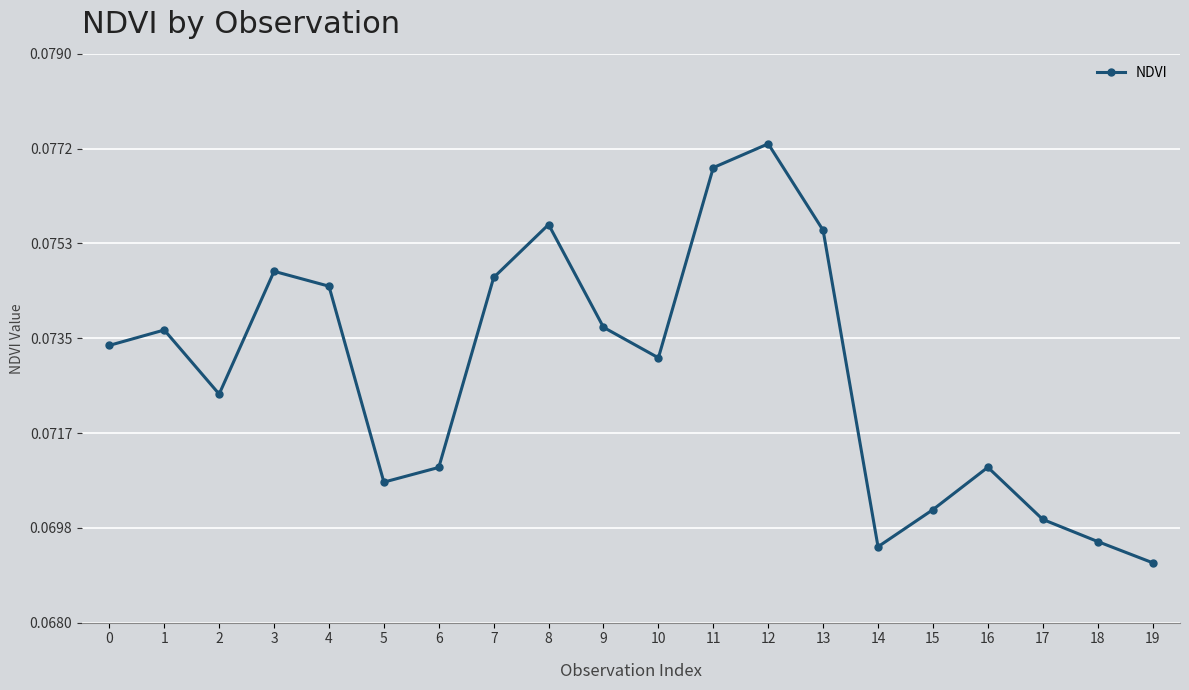

Where is the data nearest to the value 0?

19